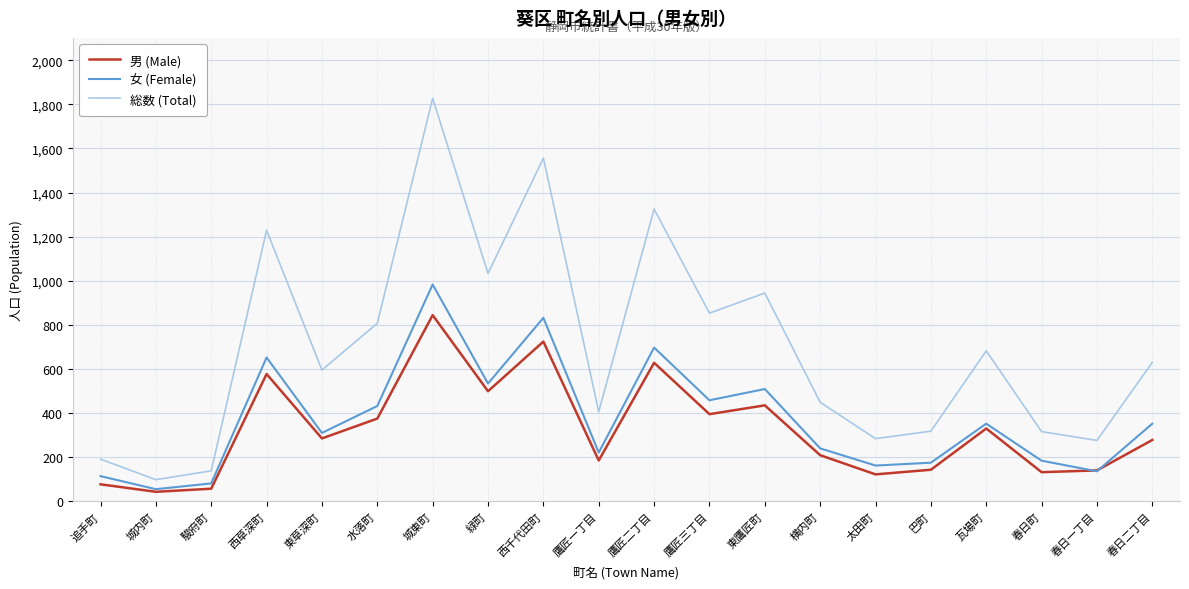

At which label does 女 (Female) reach its minimum?

城内町